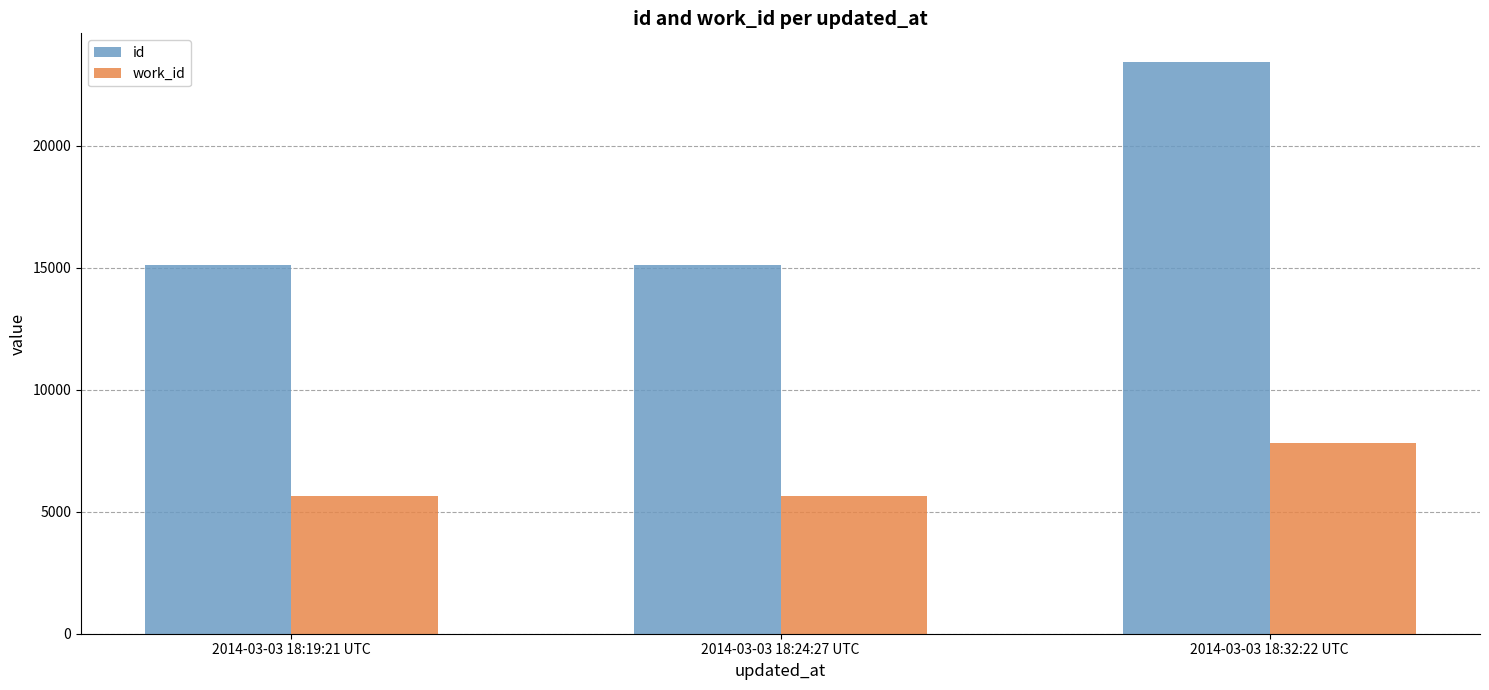

The id series shows 14328 at 2014-03-03 18:32:22 UTC. True or false?

False